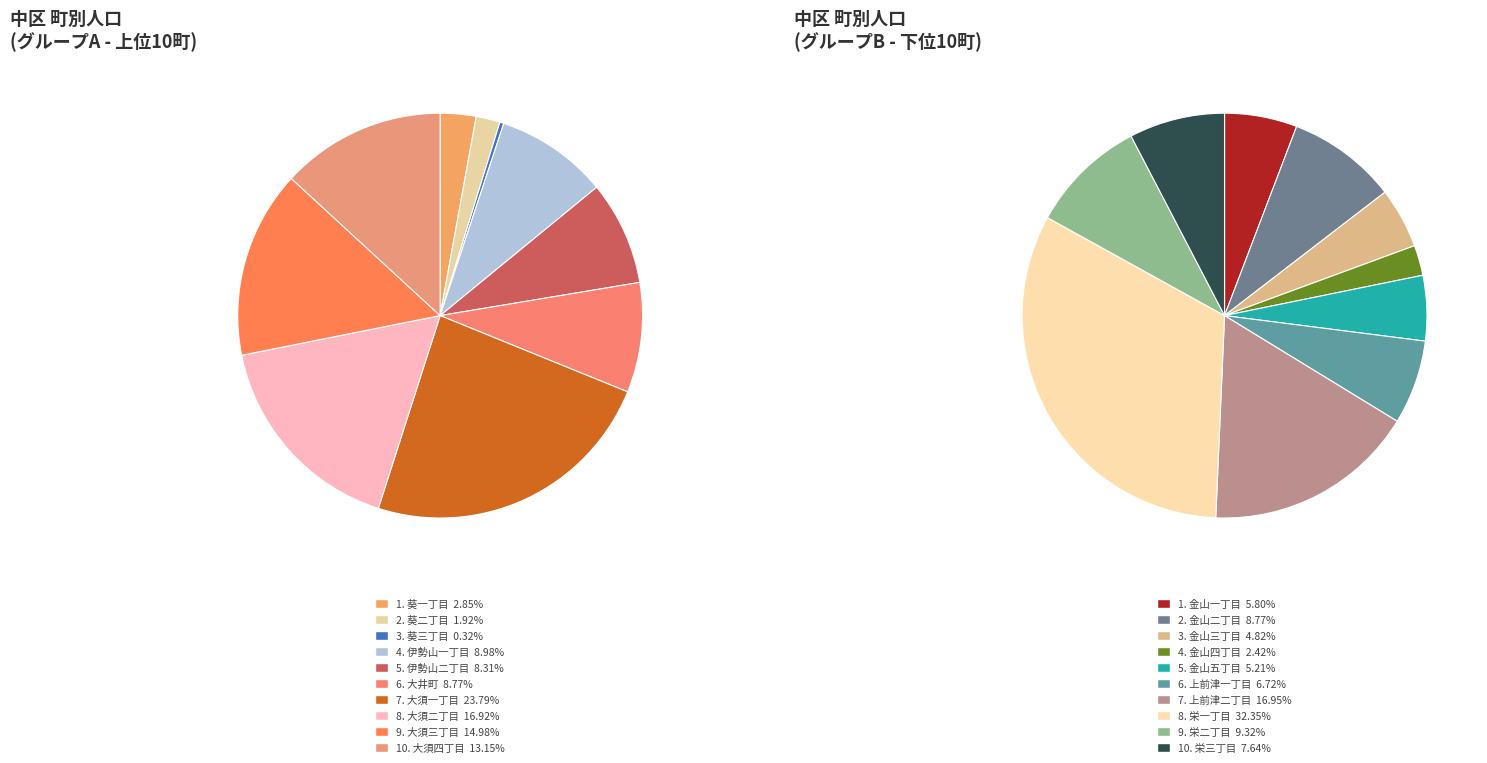

What is the smallest slice in the pie chart?

葵三丁目